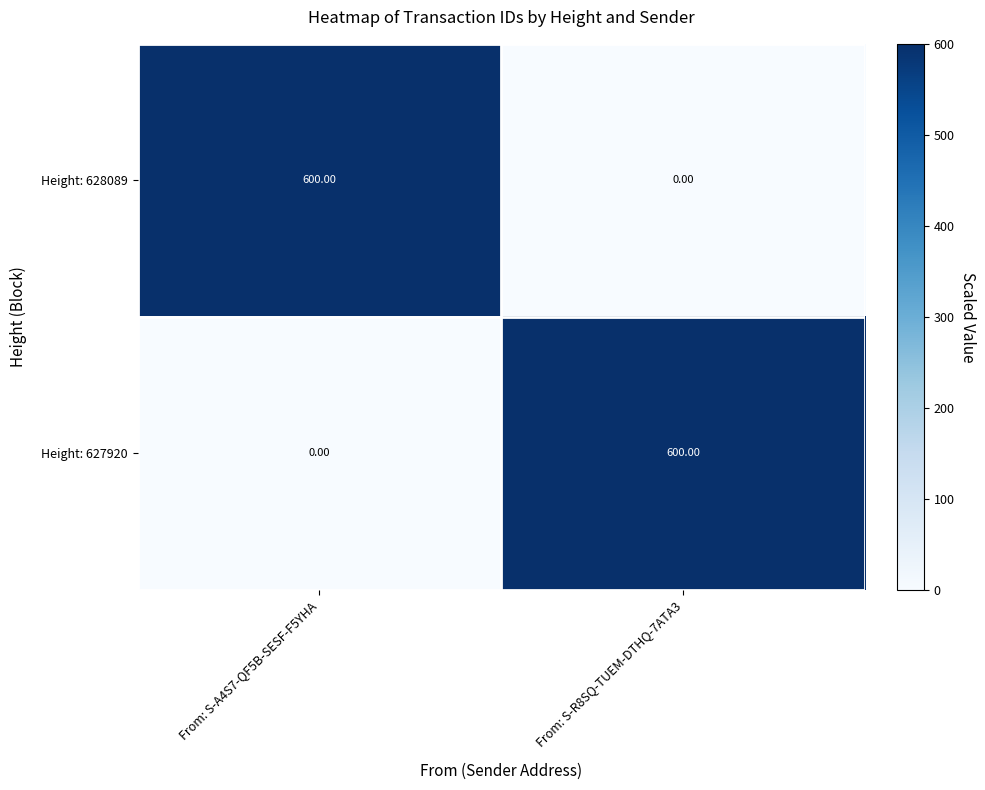

How many series are shown in this chart?

2